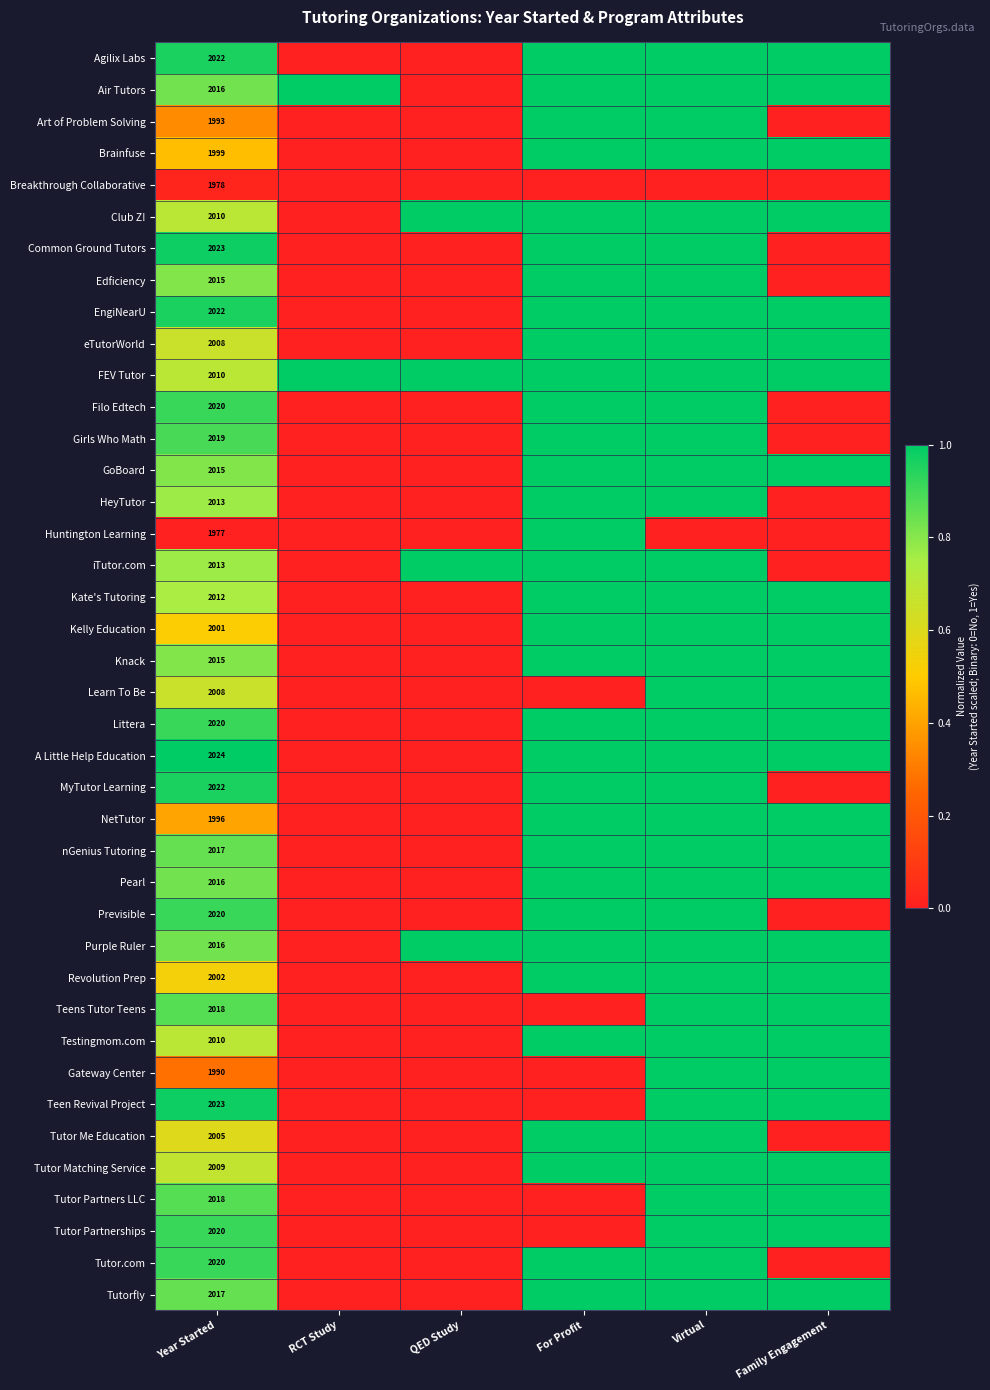

What is the total value across all series at Year Started?

80452